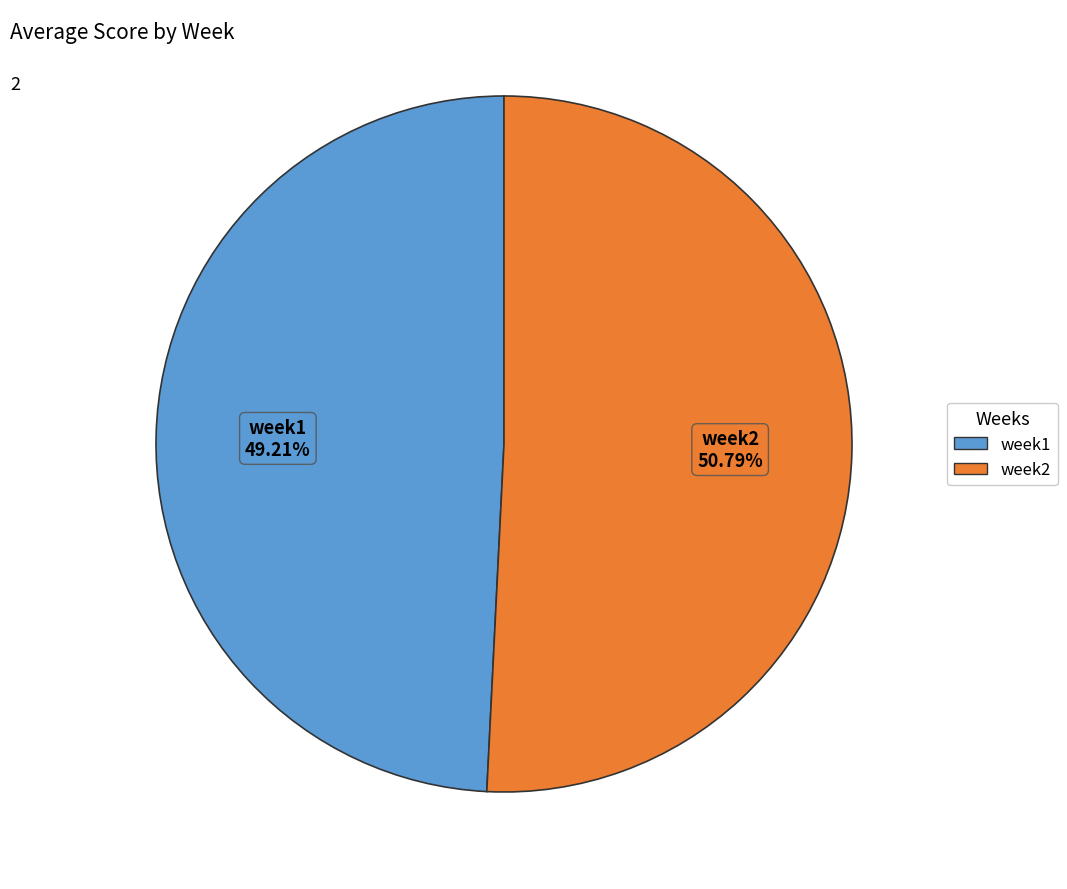

Rank the categories by value from highest to lowest.

week2, week1